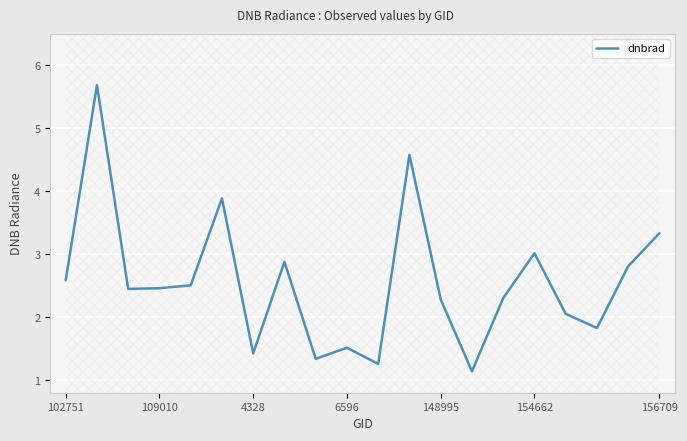

Reading left to right, extract all data points from this chart.

2.6	5.7	2.4	2.5	2.5	3.9	1.4	2.9	1.3	1.5	1.3	4.6	2.3	1.1	2.3	3.0	2.1	1.8	2.8	3.3